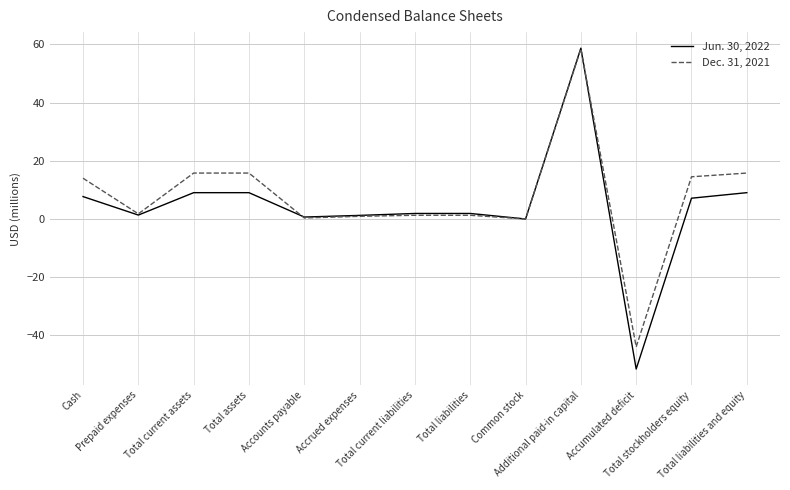

The value of Jun. 30, 2022 at Total stockholders equity is 11.0. True or false?

False